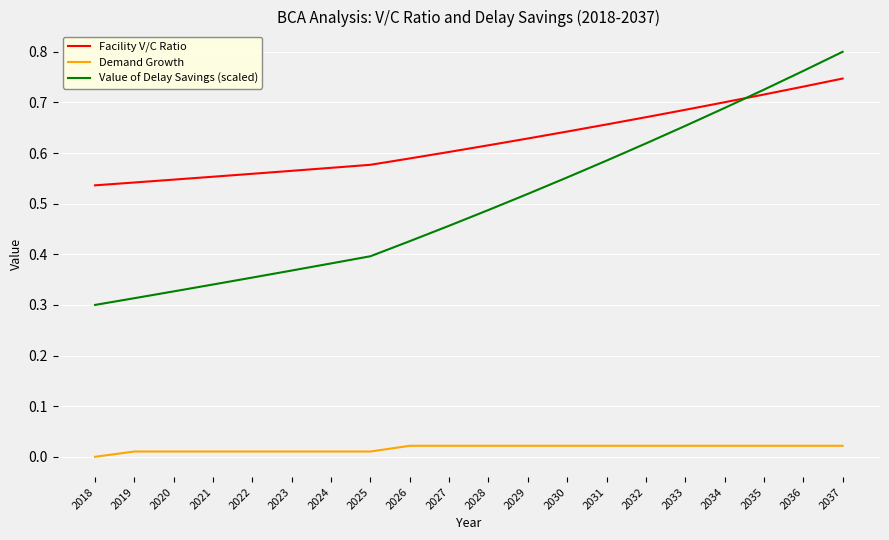

Which label corresponds to the largest value in the chart?

2037